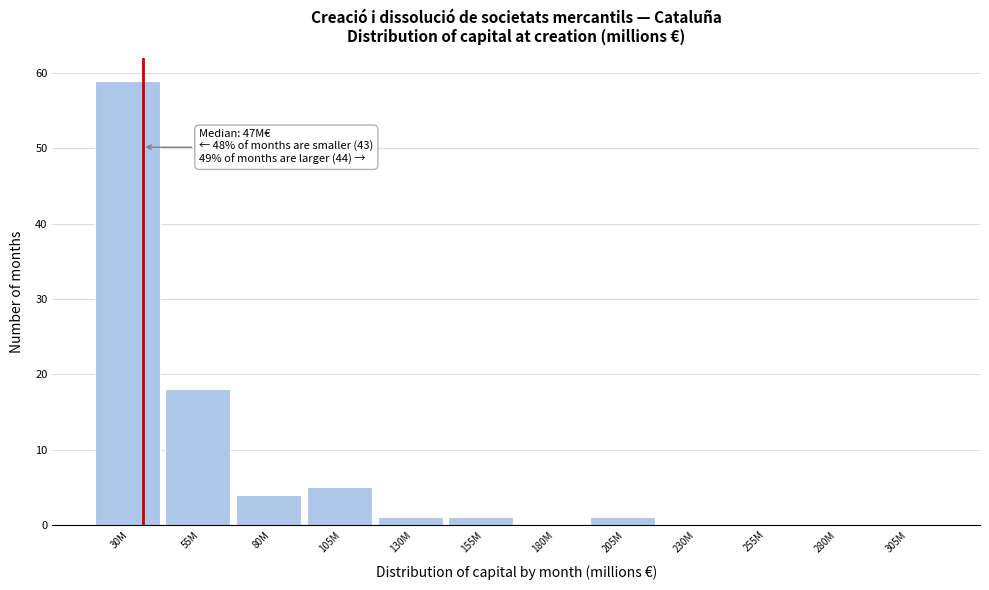

Reading right to left, list all the values displayed in this chart.

305M=0	280M=0	255M=0	230M=0	205M=1	180M=0	155M=1	130M=1	105M=5	80M=4	55M=18	30M=59